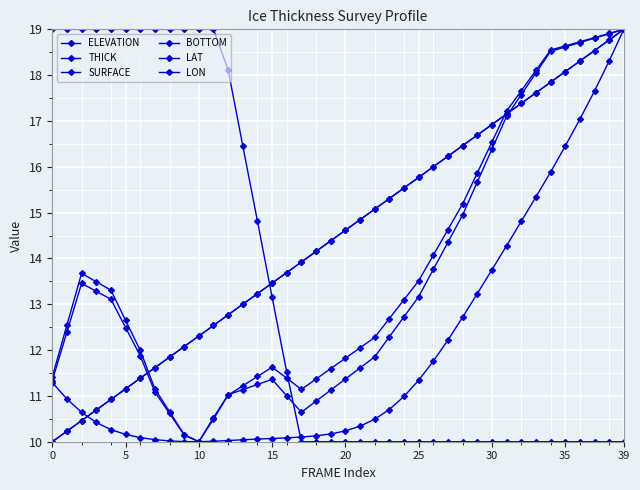

What is the label of the 4th point from the right?

36